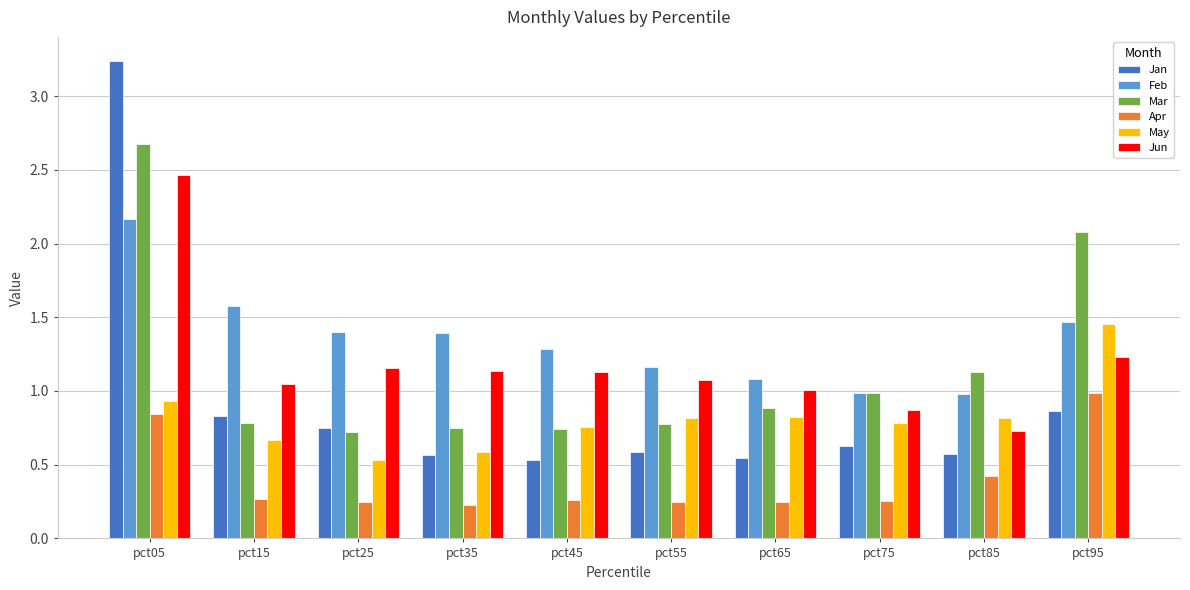

At which label is Jun closest to 1?

pct65